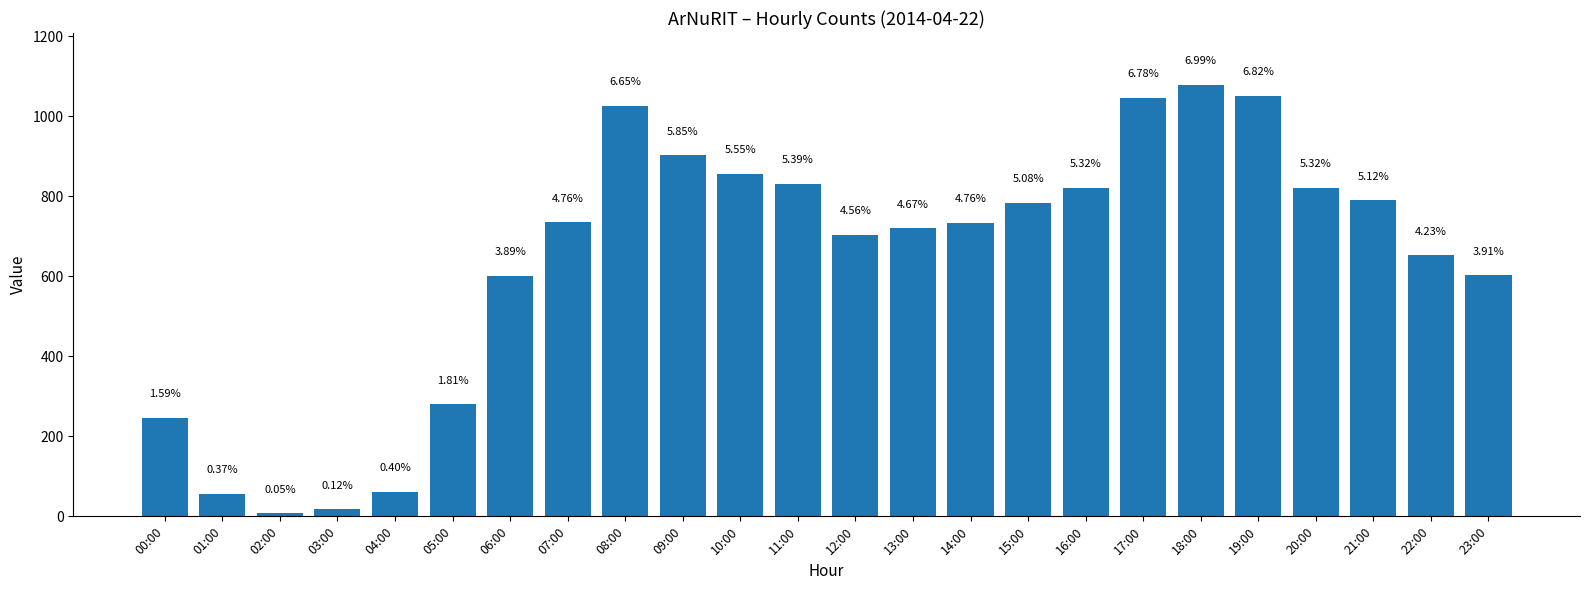

What is the smallest value displayed?

8